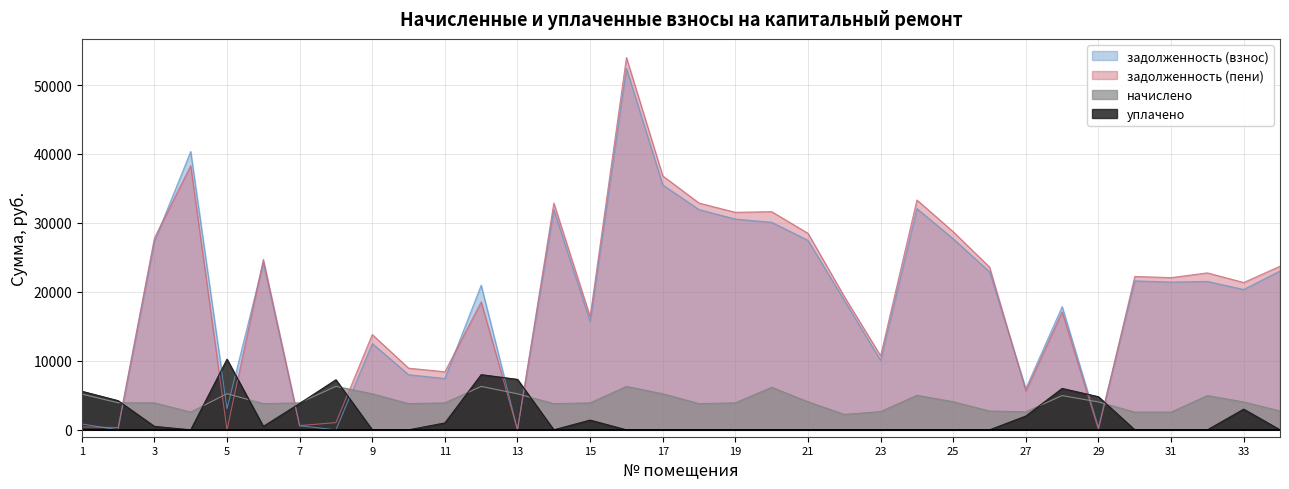

What is the difference between the начислено values at 16 and 14?

2492.4